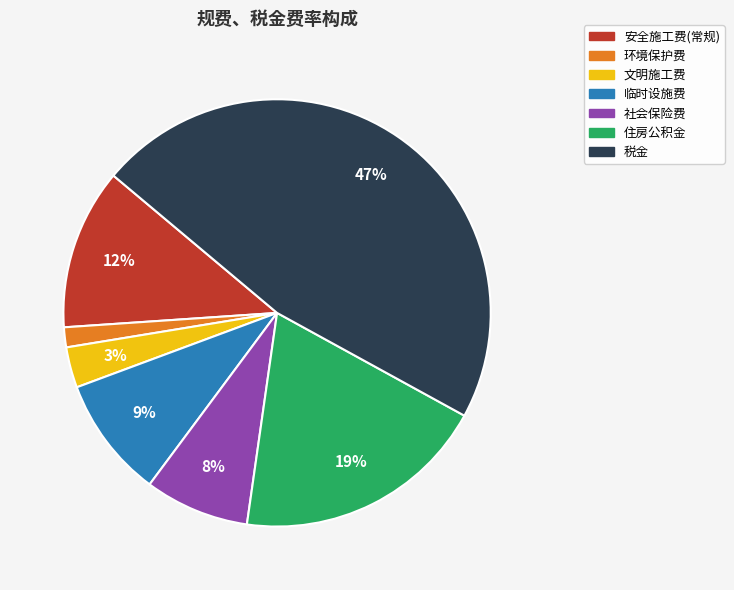

Is the sum of 社会保险费 and 临时设施费 greater than half?

No